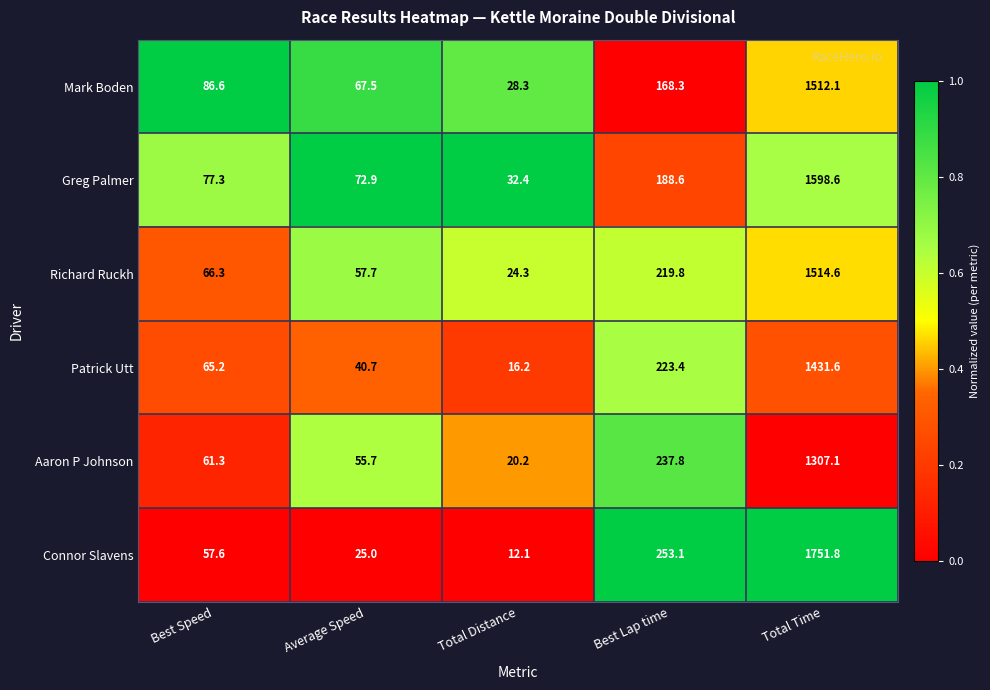

Where is Patrick Utt nearest to the value 723?

Best Lap time